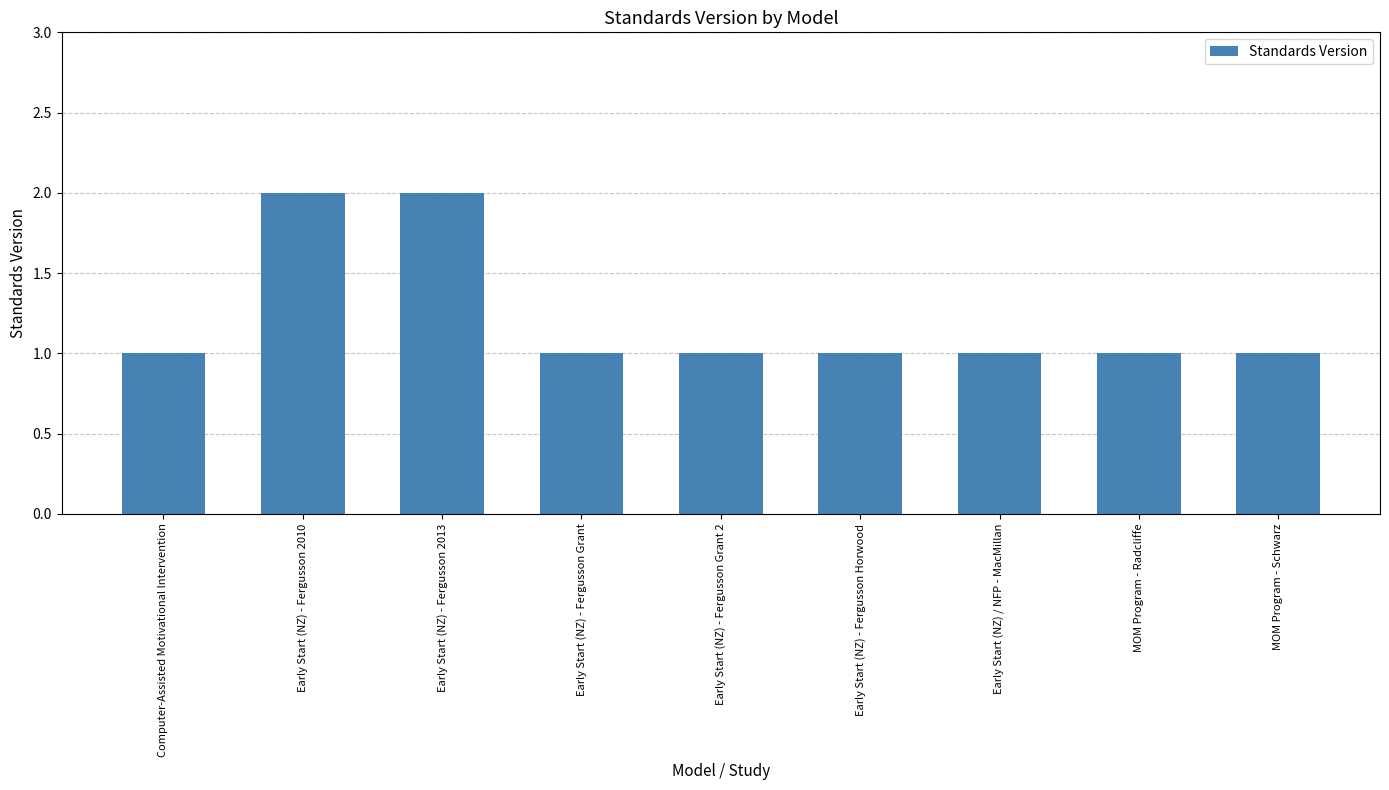

Reading left to right, transcribe all the data shown in this chart.

1	2	2	1	1	1	1	1	1